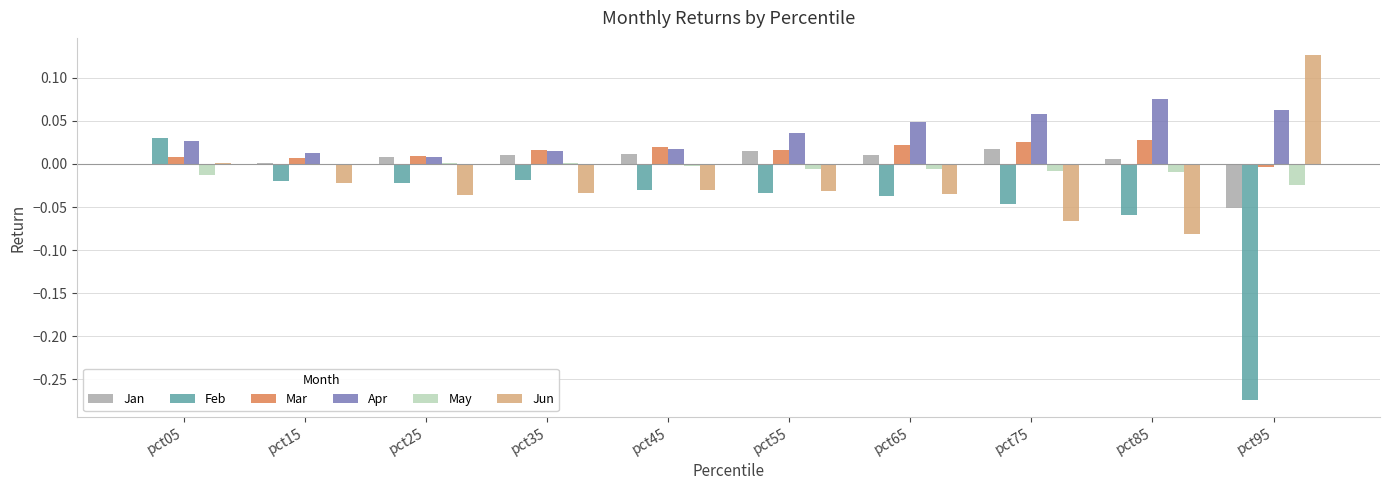

Where does the Feb series first go above 0?

pct05